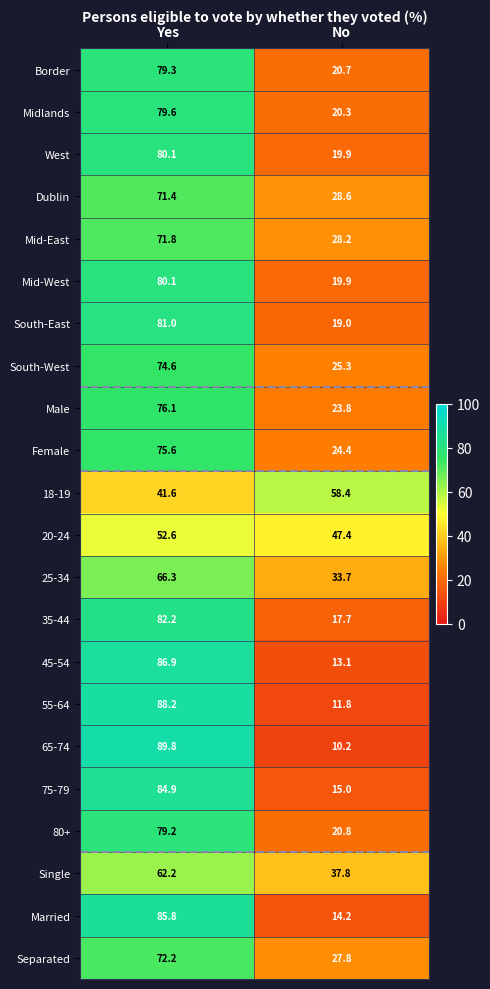

List the labels in order of 20-24 value, smallest first.

No, Yes